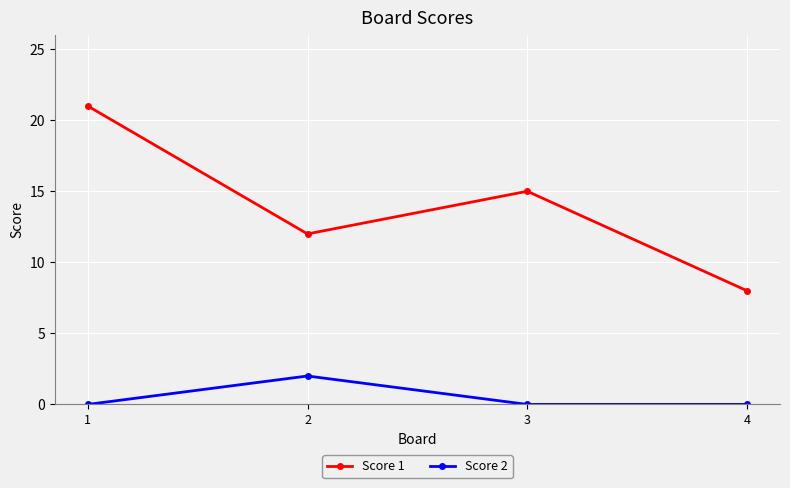

True or false: Score 2 and Score 1 intersect in this chart.

False